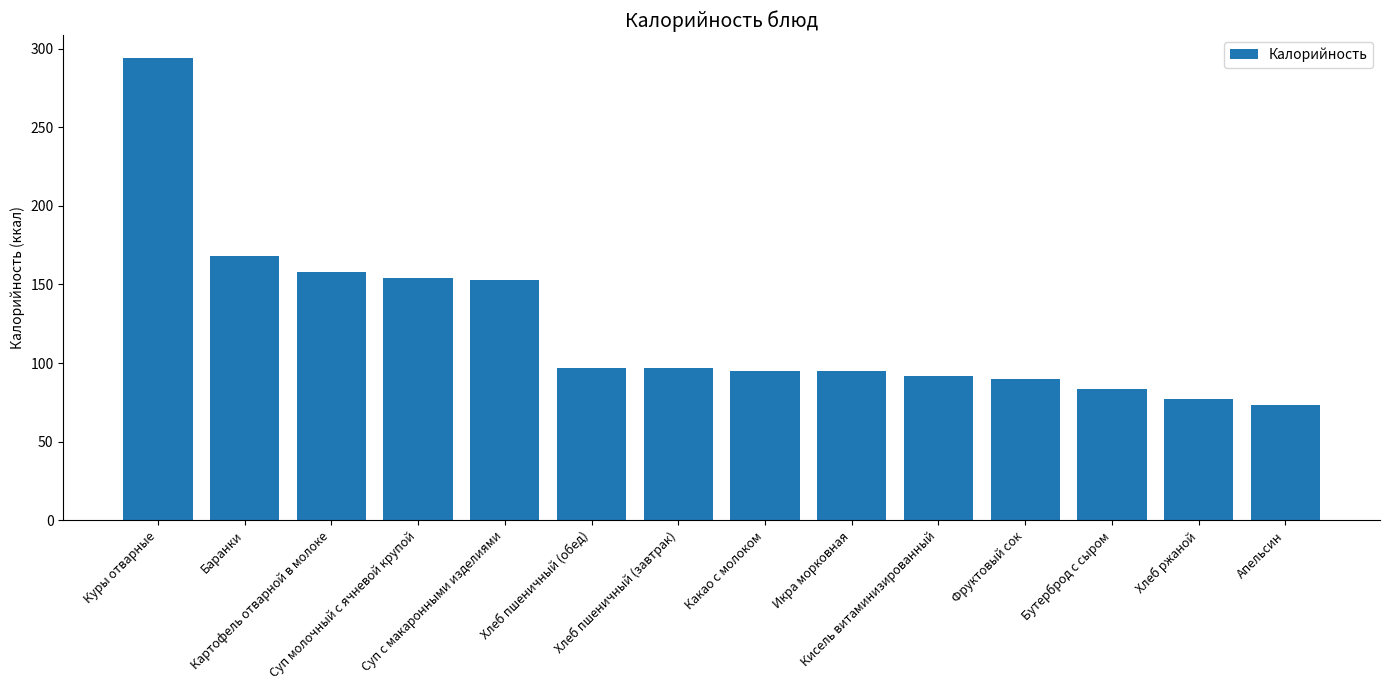

How many distinct data groups are displayed?

1